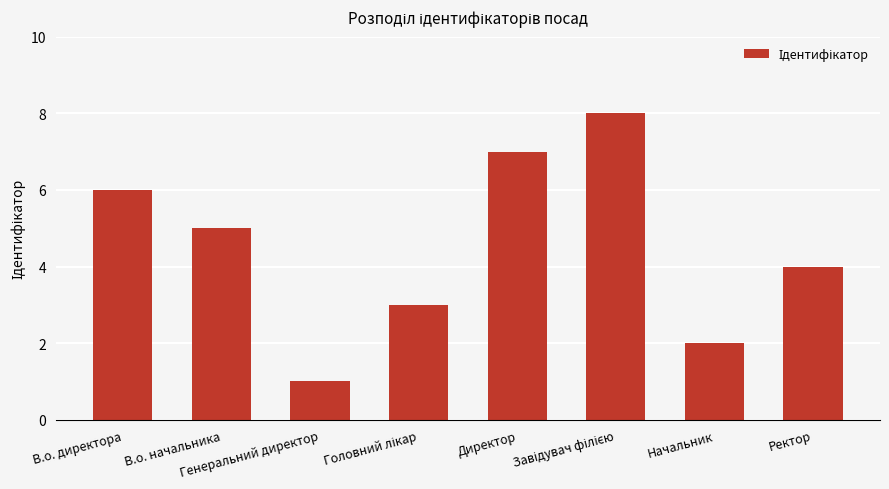

What is the label of the 1st bar from the left?

В.о. директора